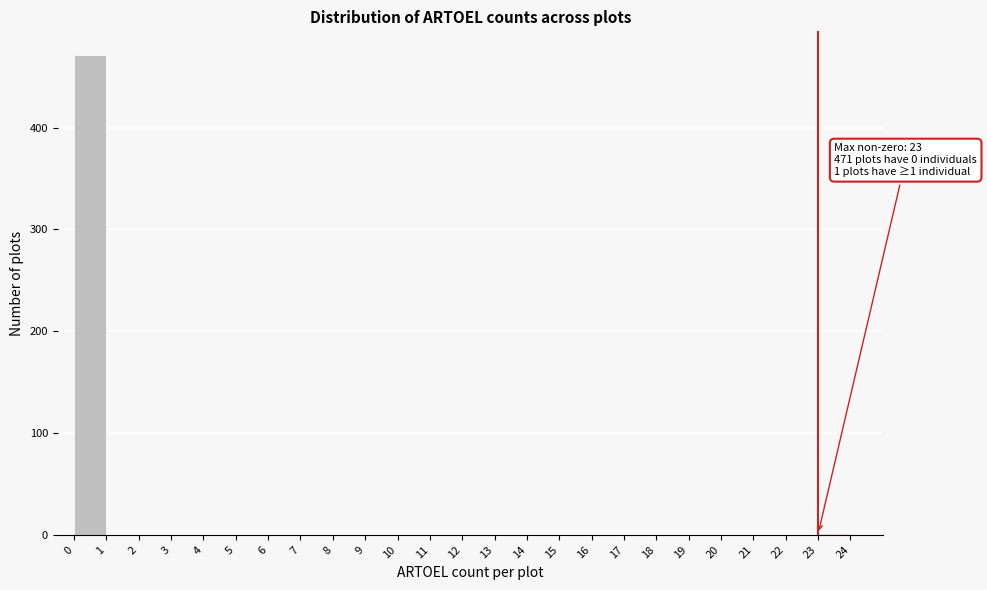

Which range on the x-axis has the tallest bar?

0 to 1